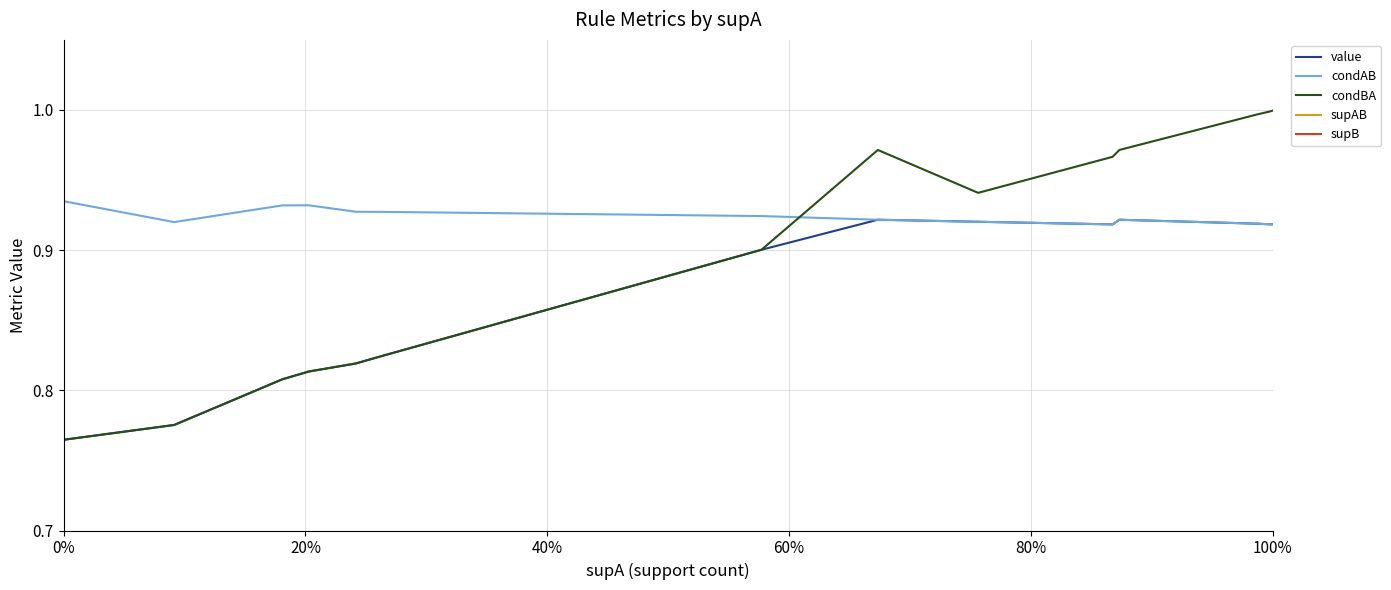

True or false: condBA and condAB intersect in this chart.

True